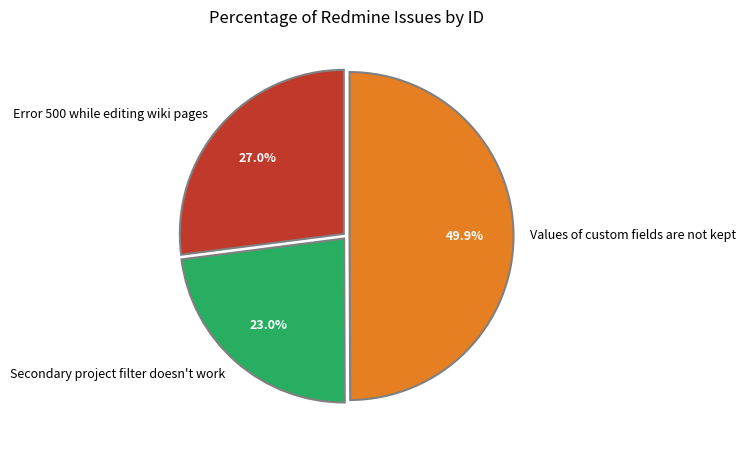

To the nearest percent, what is the difference between the largest and smallest slice percentages?

27%